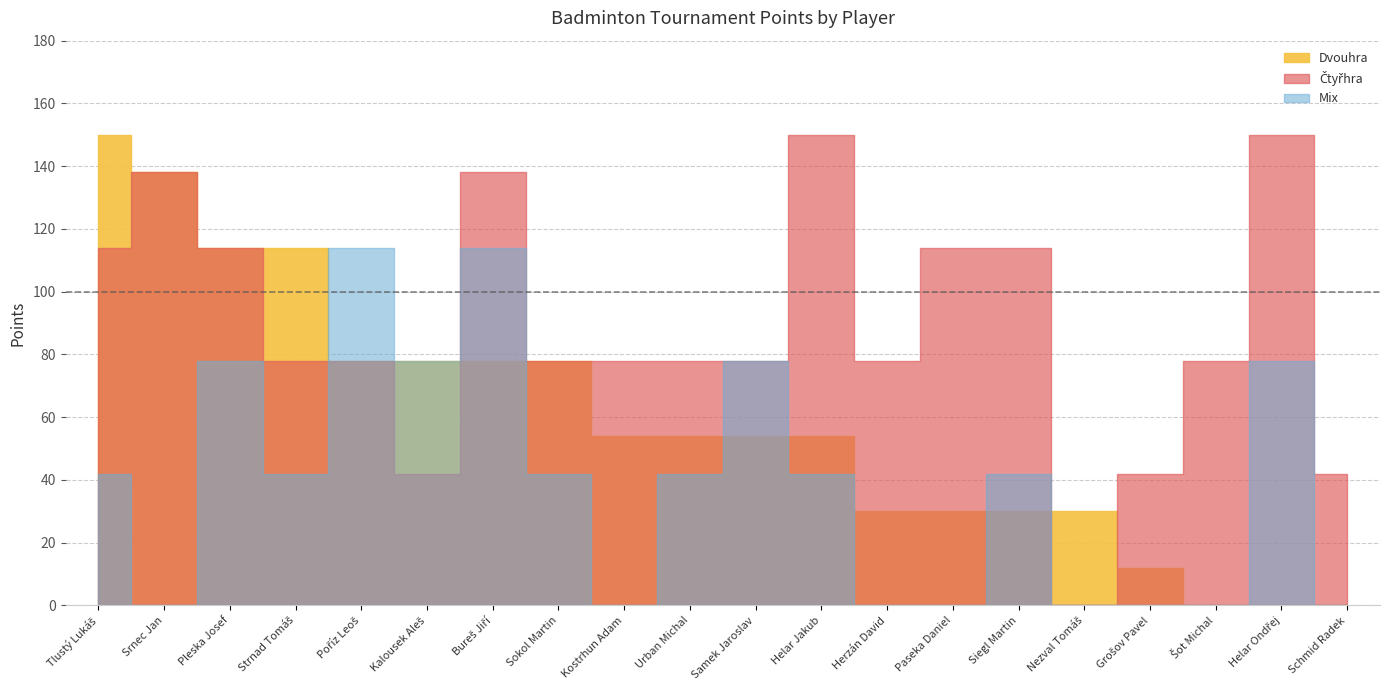

How many categories are shown in the chart?

20